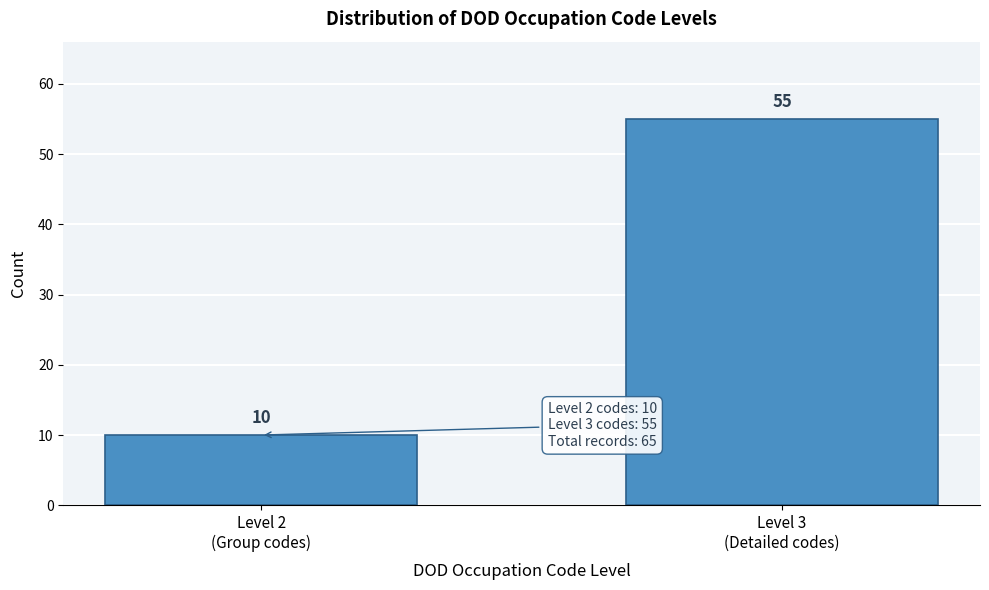

Reading left to right, list all the values displayed in this chart.

10	55